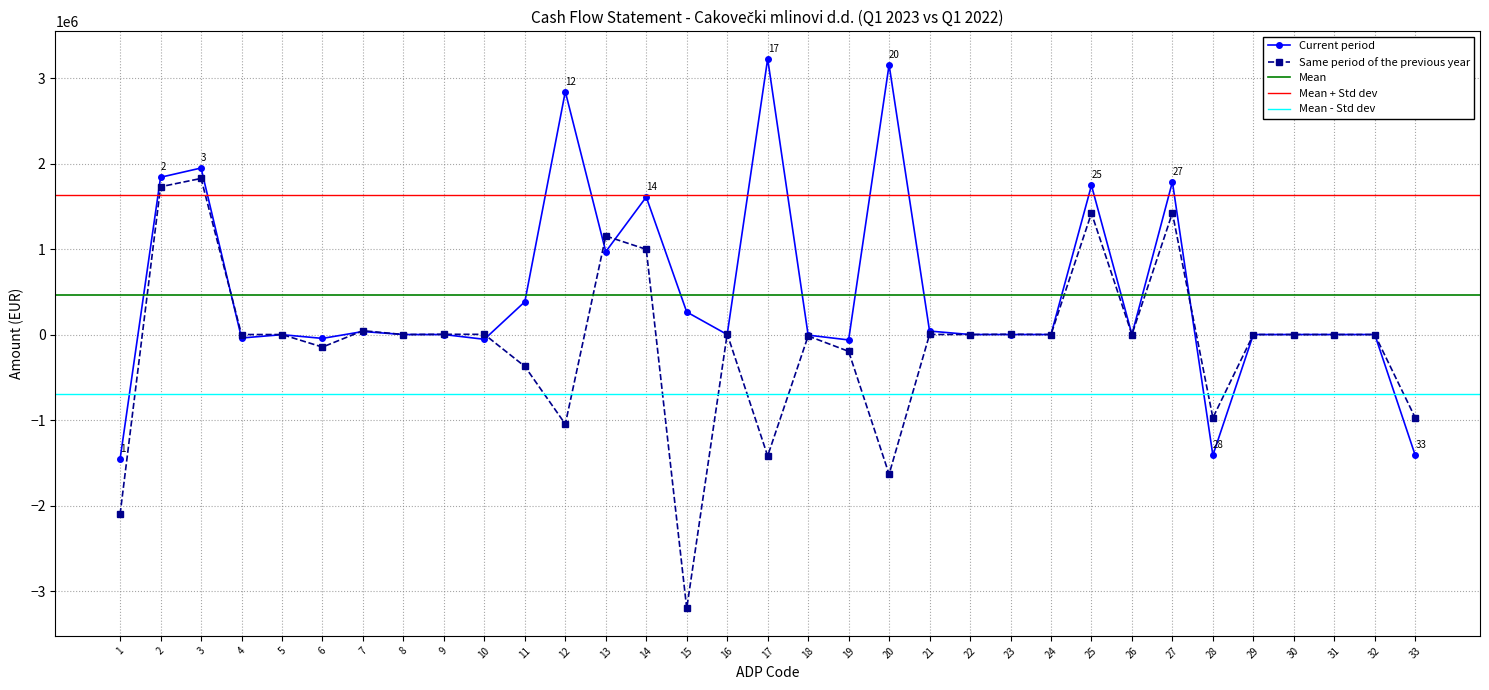

Which category has the lowest value in the Same period of the previous year series?

15